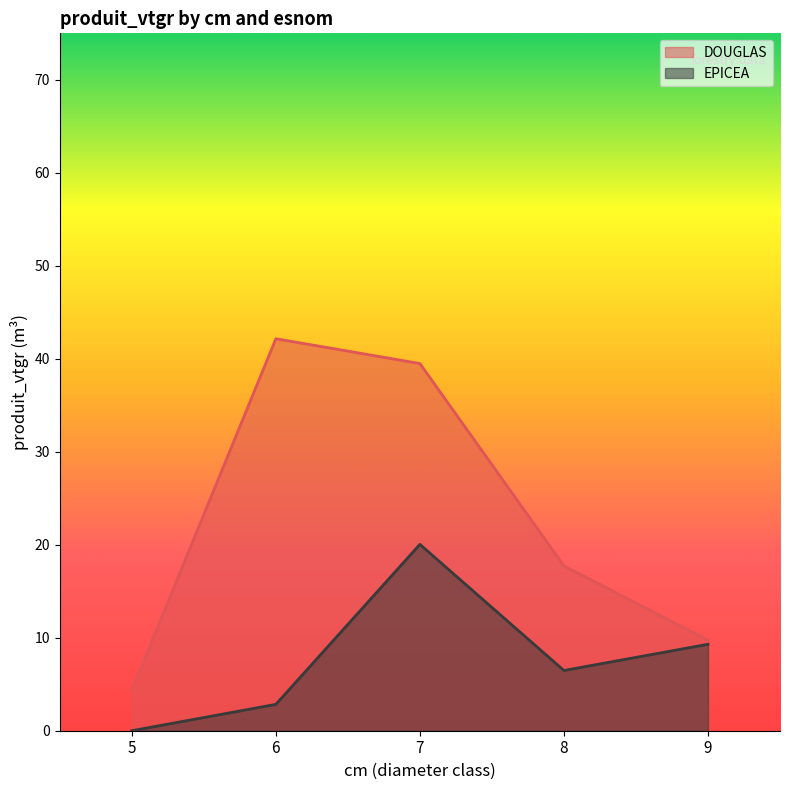

What is the approximate value of DOUGLAS at 7?

39.5